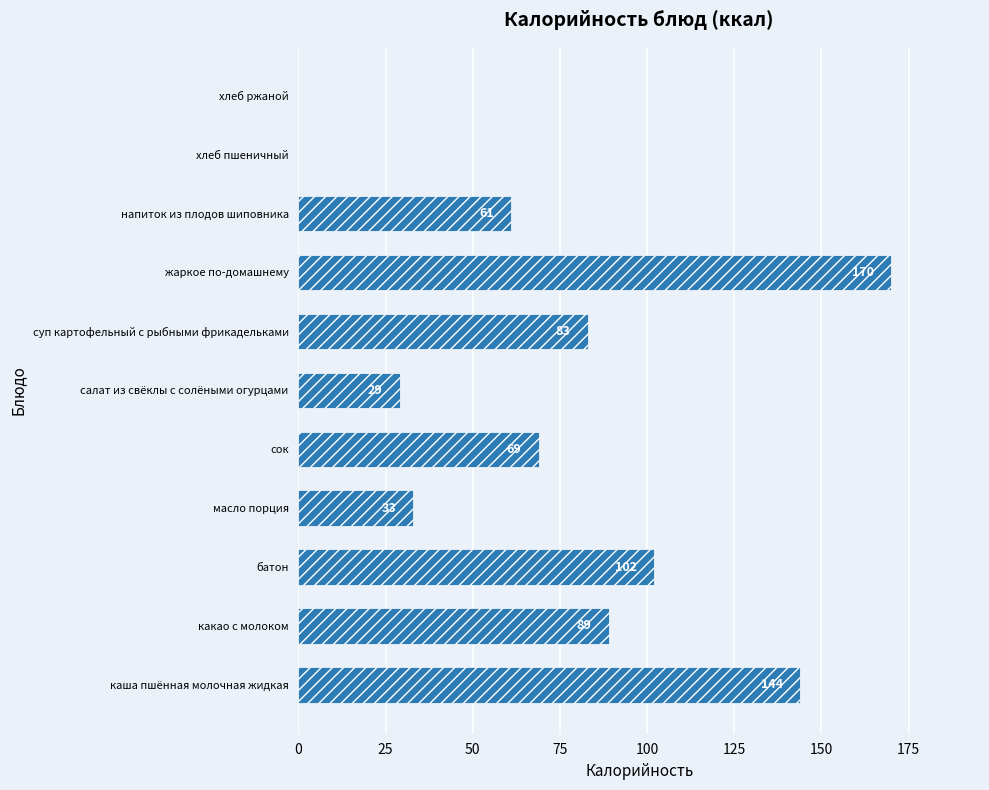

Between батон and напиток из плодов шиповника, which is larger?

батон